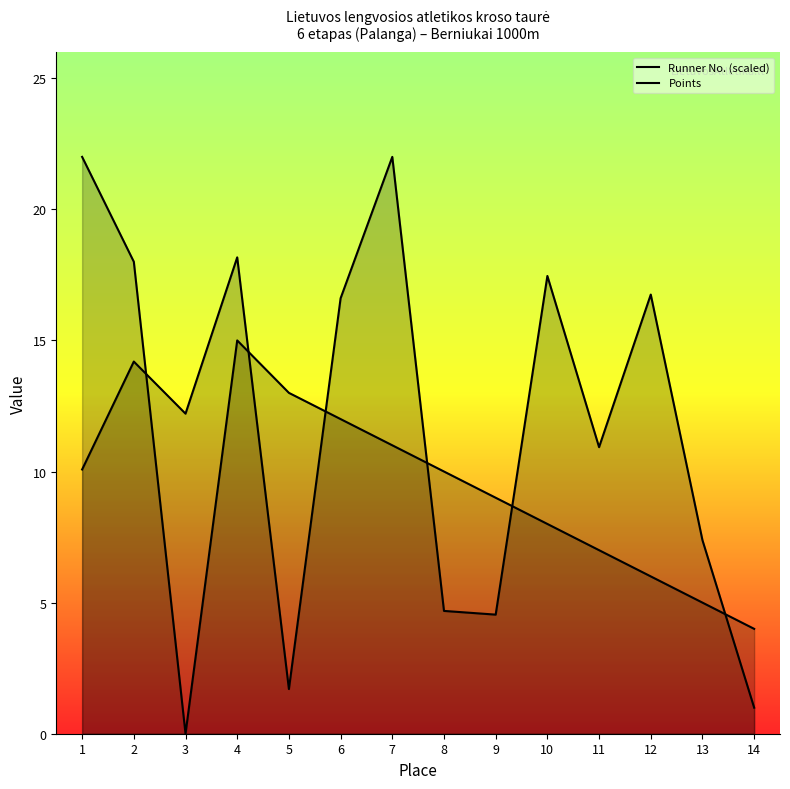

What is the value of the Points point at the 6th from the left?

12.0